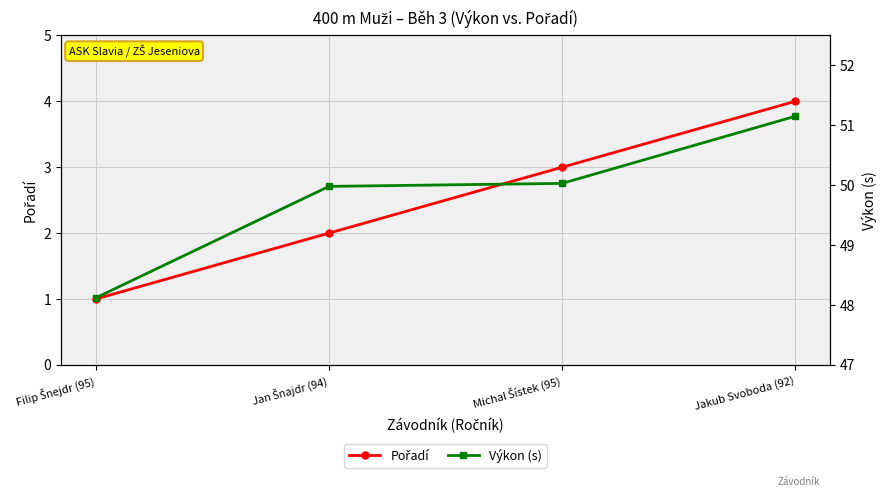

The Výkon (s) series shows 50.0 at Michal Šístek (95). True or false?

True